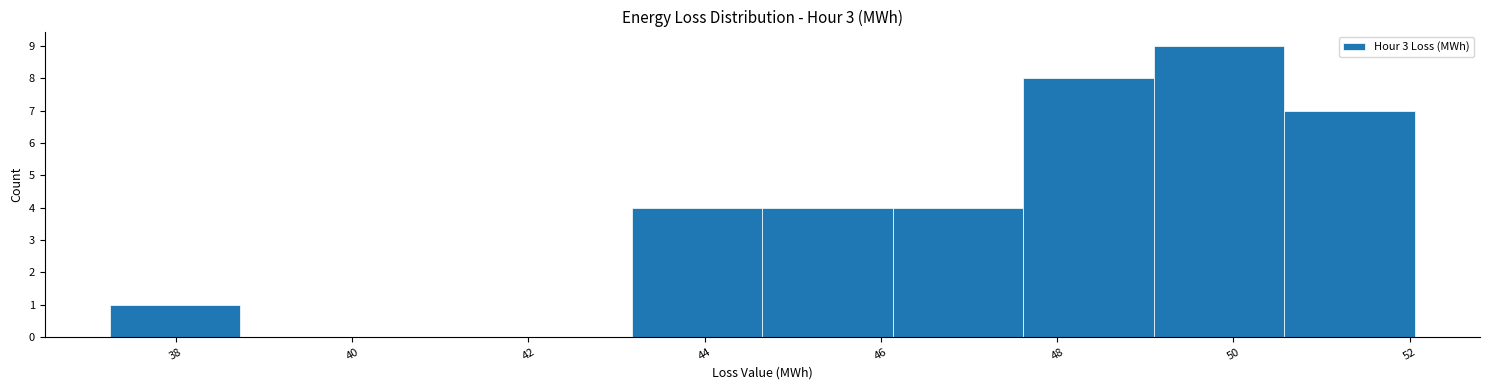

Reading left to right, transcribe this chart: for each bar, give the range it covers on the x-axis and its height. Neither the bar edges nor the heights are printed on the chart, so give them approximately, as read against the axes.

37.2 to 38.8: 1
38.8 to 40.2: 0
40.2 to 41.6: 0
41.6 to 43.2: 0
43.2 to 44.6: 4
44.6 to 46.2: 4
46.2 to 47.6: 4
47.6 to 49.0: 8
49.0 to 50.6: 9
50.6 to 52.0: 7